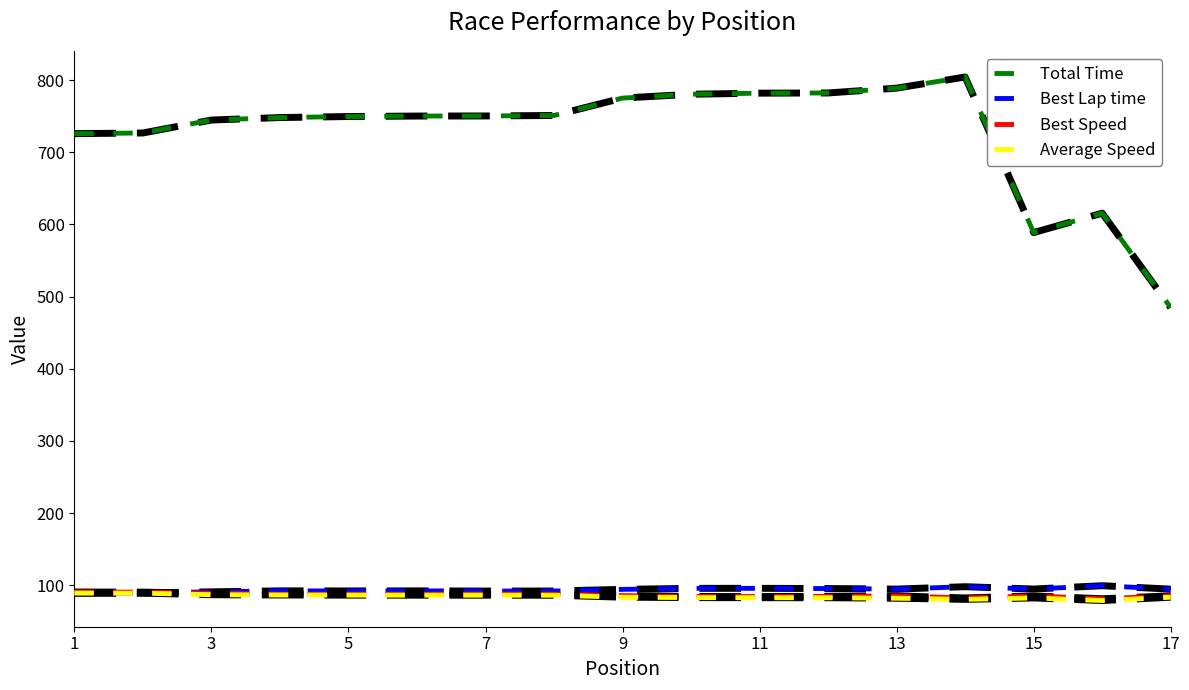

What is the maximum value shown in the chart?

804.3